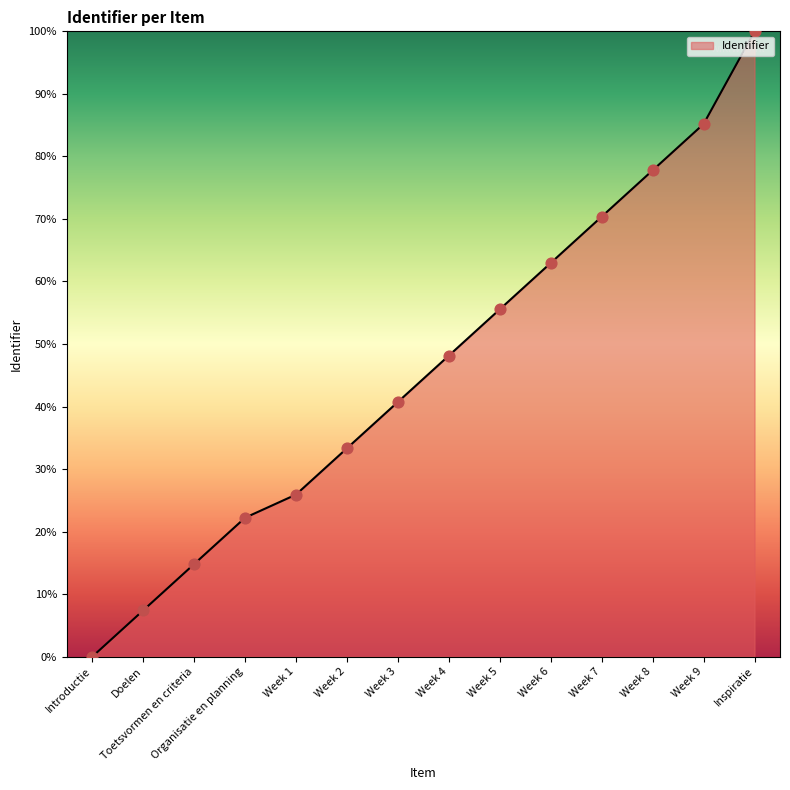

Which has a higher value, Week 2 or Inspiratie?

Inspiratie